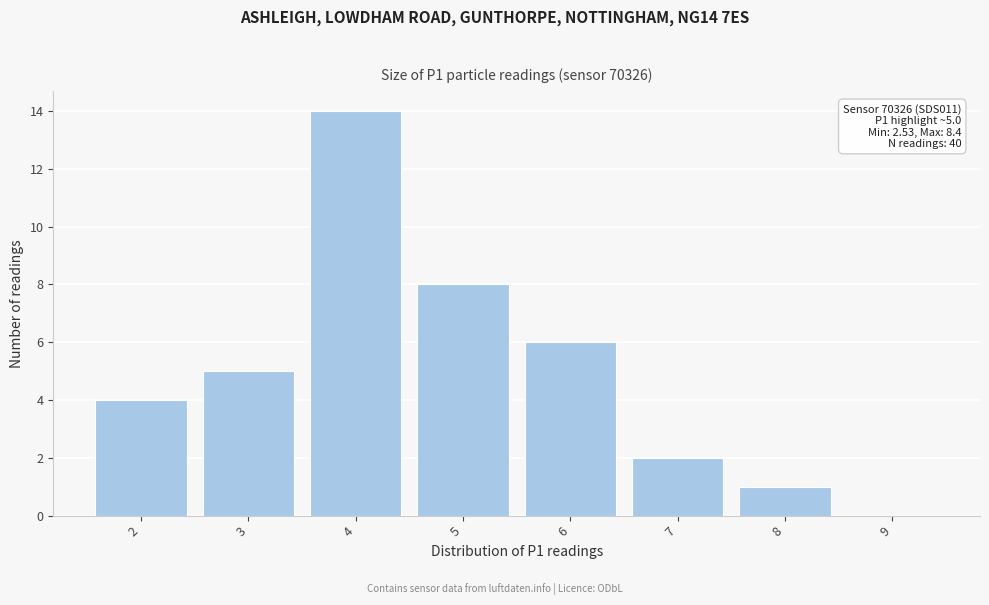

Reading left to right, list all the values displayed in this chart.

2=4	3=5	4=14	5=8	6=6	7=2	8=1	9=0